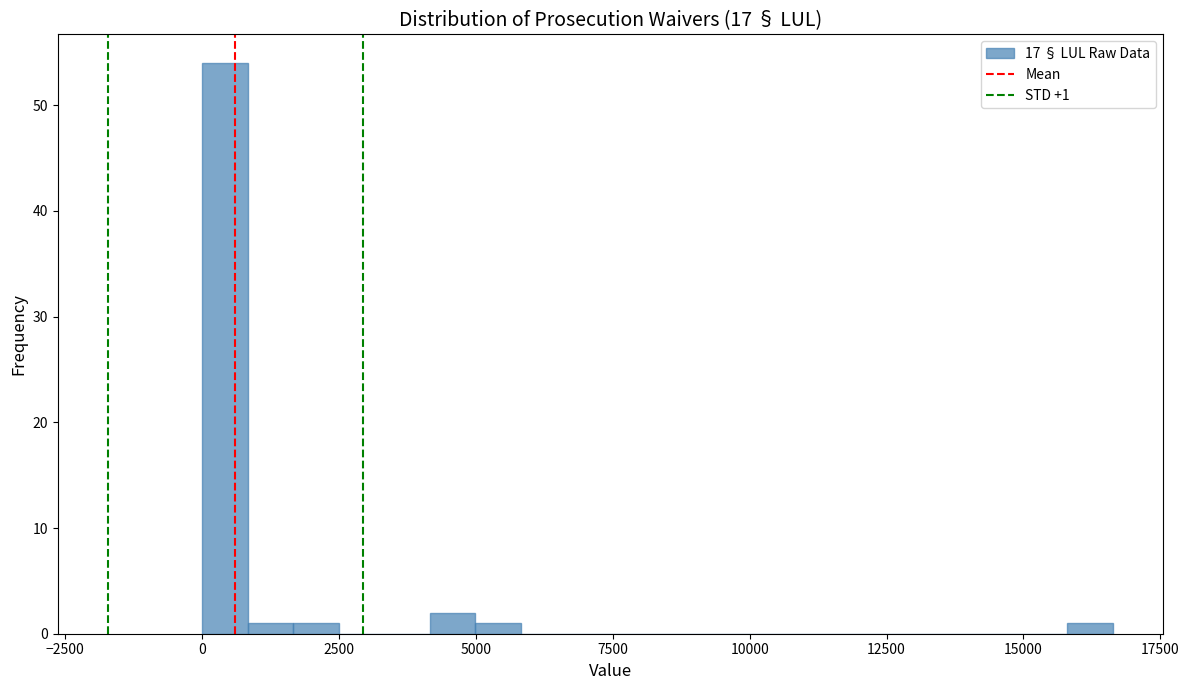

Read against the x-axis, roughly where is the centre of the tallest bar?

500